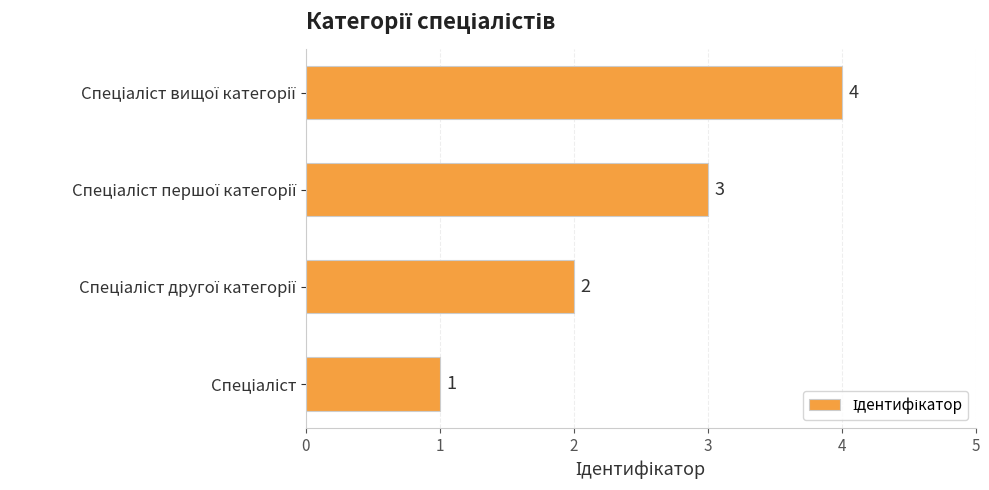

How many values are between 2 and 4?

3